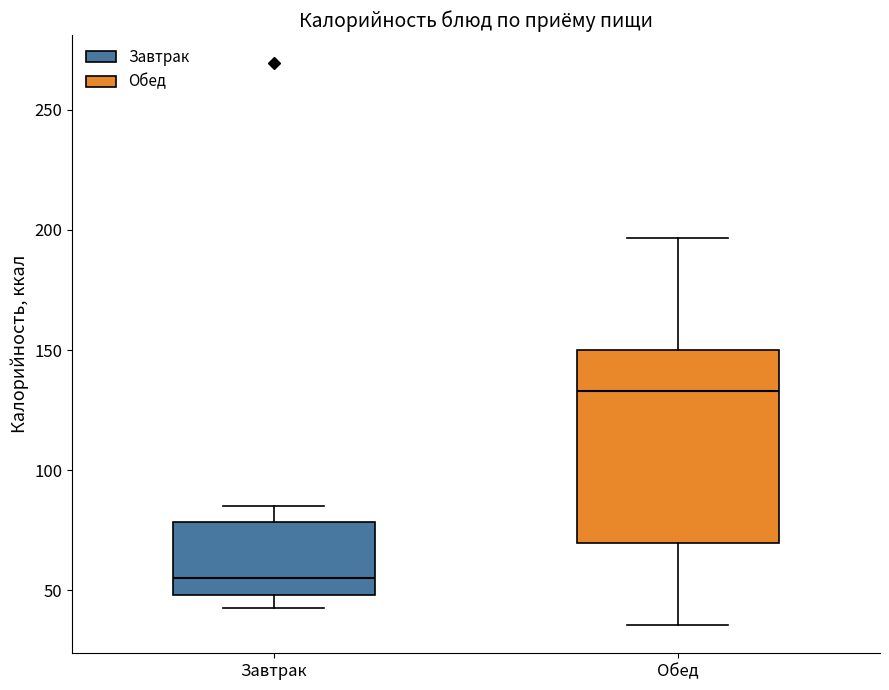

Which box is the tallest, from its lower edge to its upper edge?

Обед